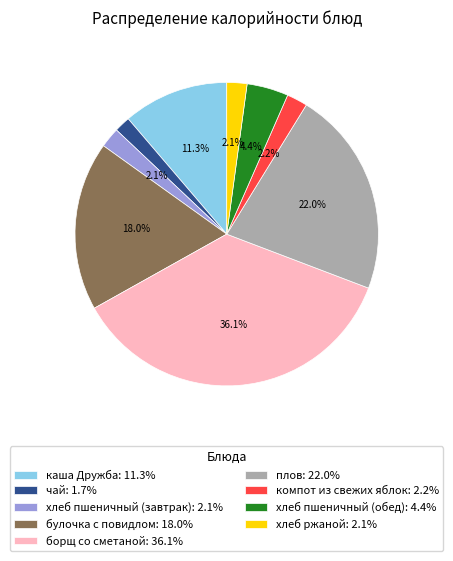

What percentage is the чай slice, to the nearest percent?

2%